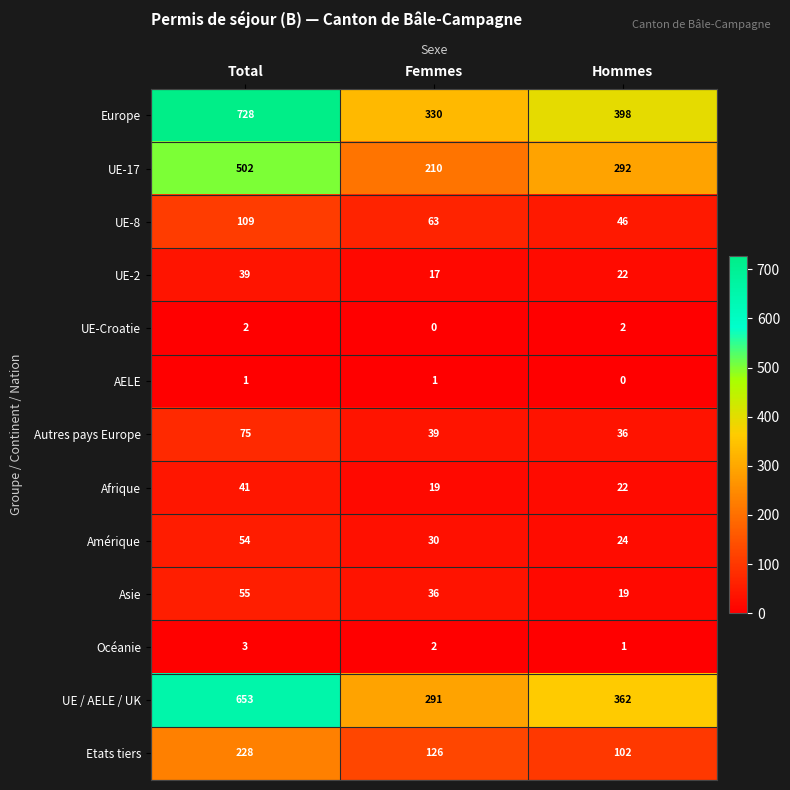

At how many categories does at least one series exceed 130?

3